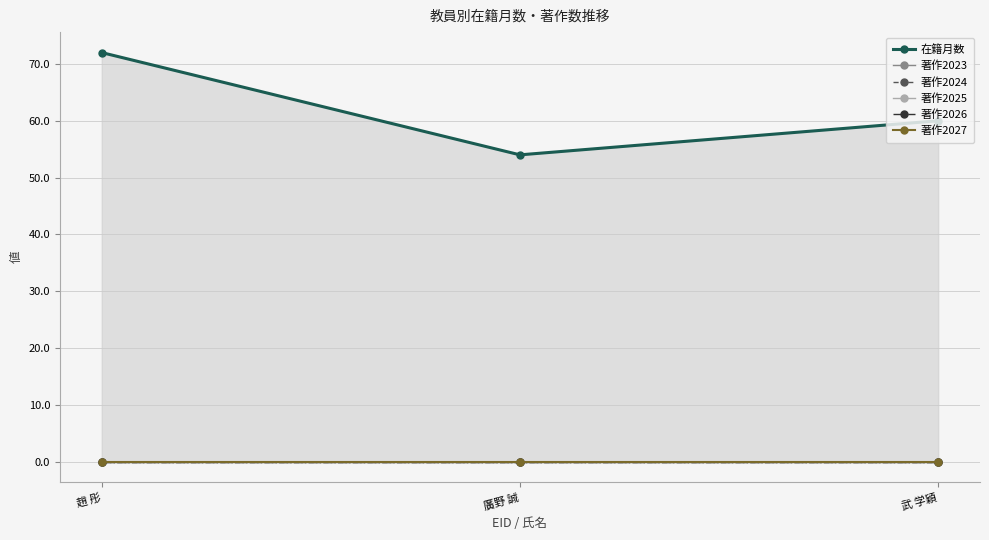

Does the chart have visible grid lines?

Yes